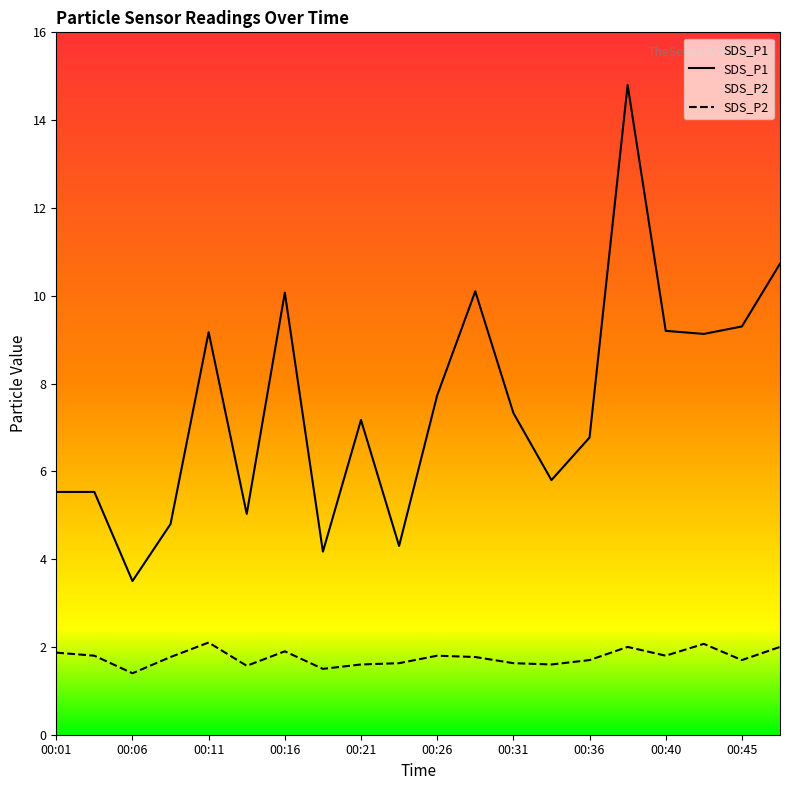

Where is the first local maximum for SDS_P2?

00:11